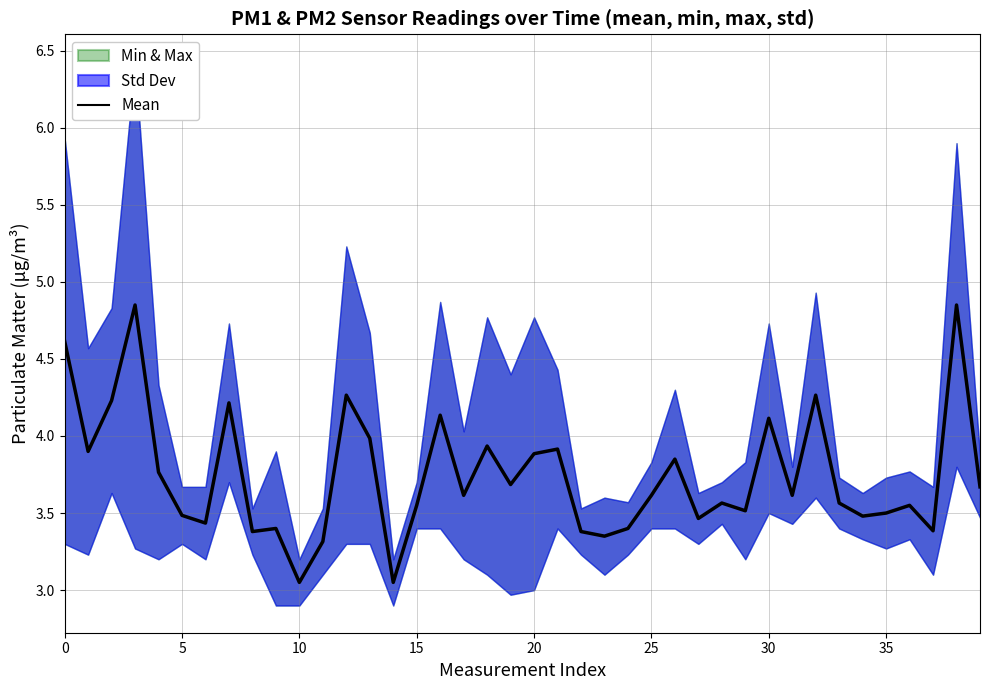

At which category does the chart reach its minimum across all series?

10